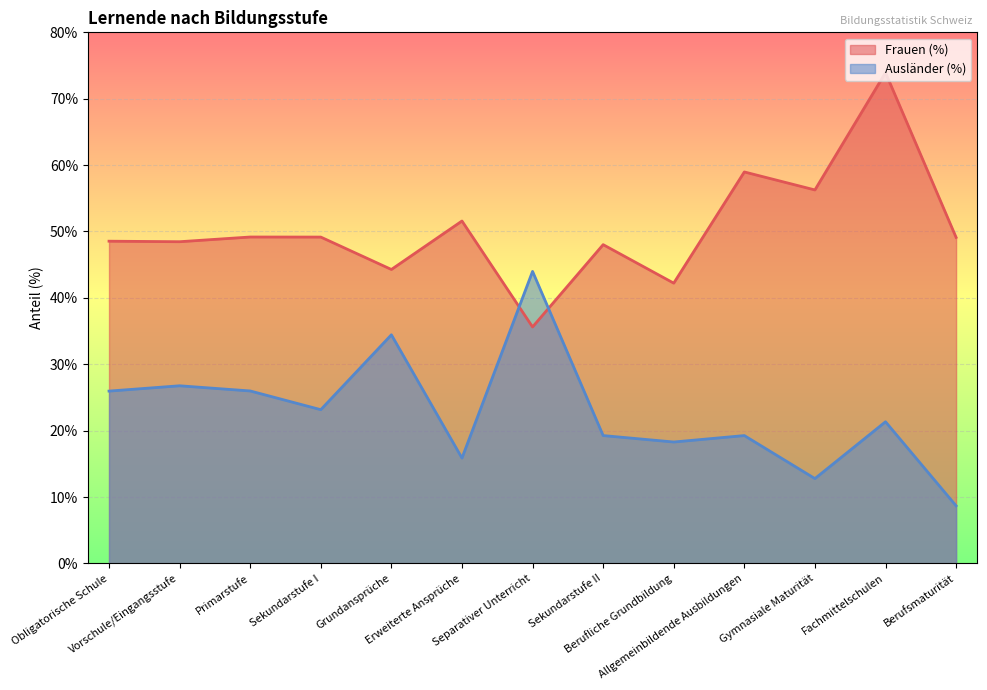

How many interior local peaks does the Ausländer (%) series have?

5